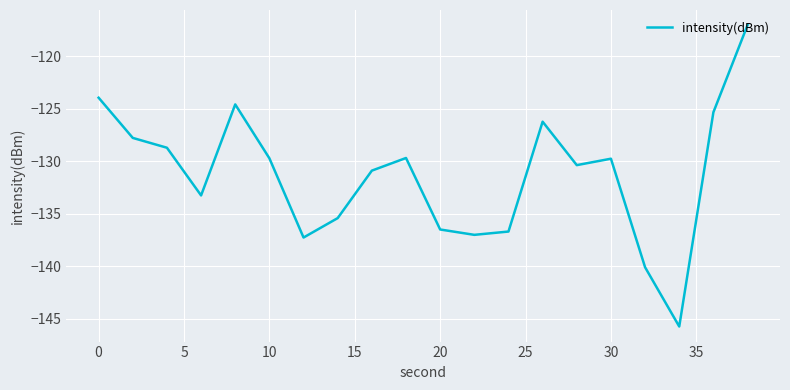

What is the difference between the maximum and minimum values?

28.7